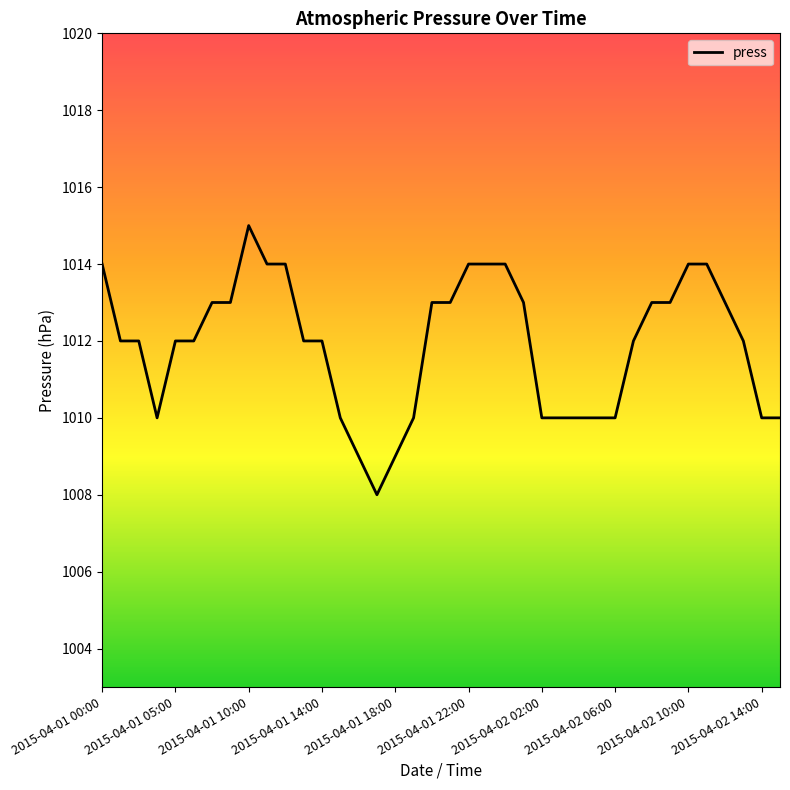

What is the difference between the maximum and minimum values?

7